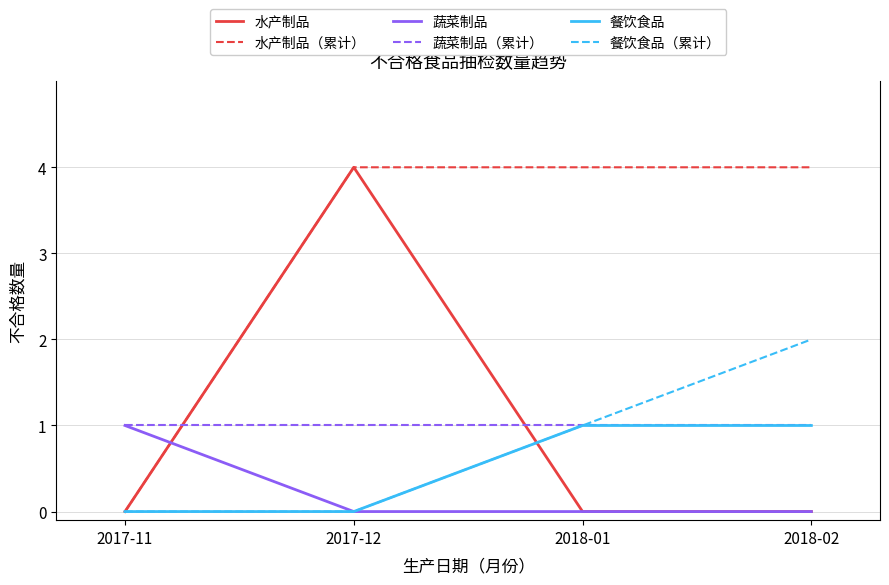

True or false: 水产制品 has a value of 5 at 2017-12.

False